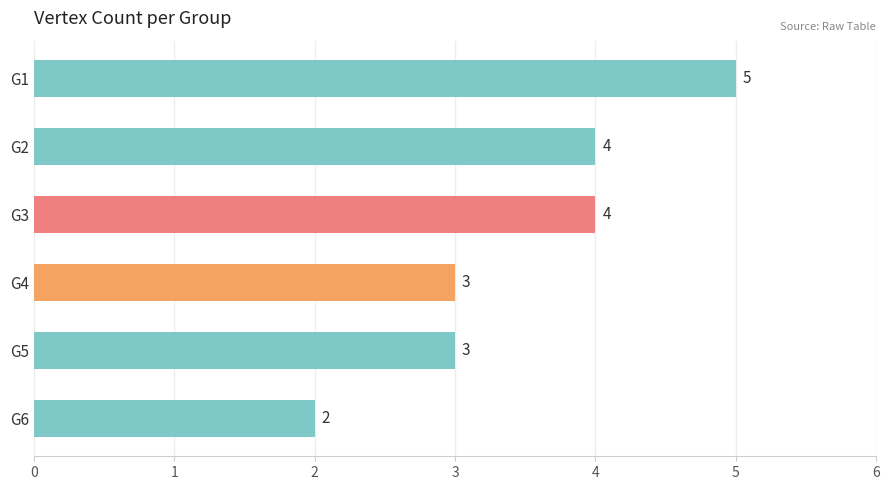

What is the approximate value at G3?

4